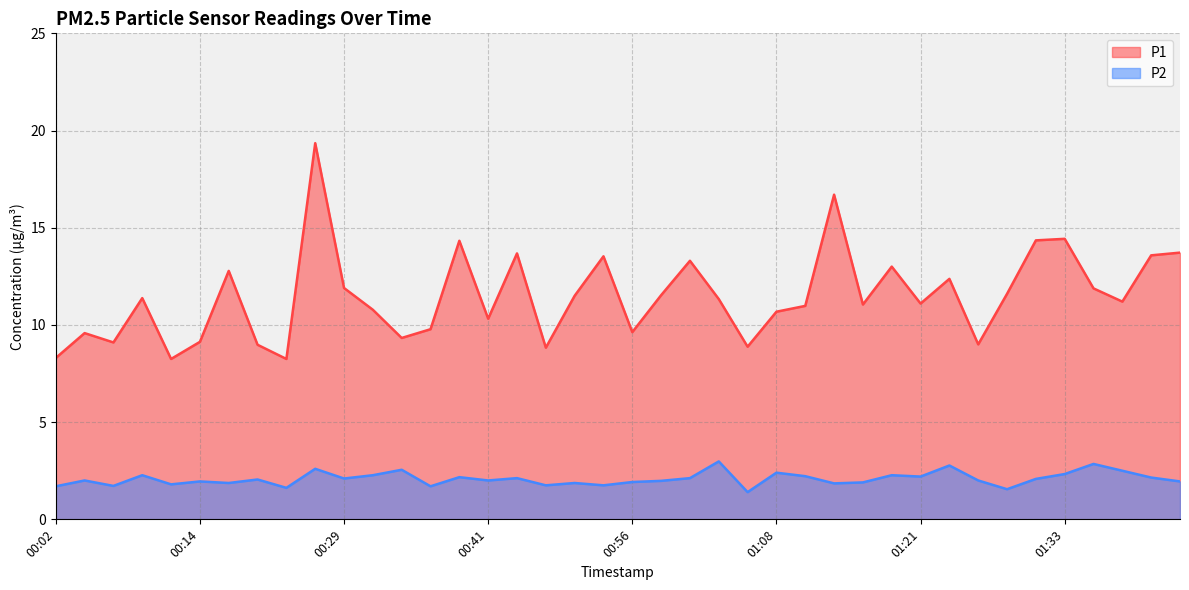

True or false: P1 and P2 intersect in this chart.

False